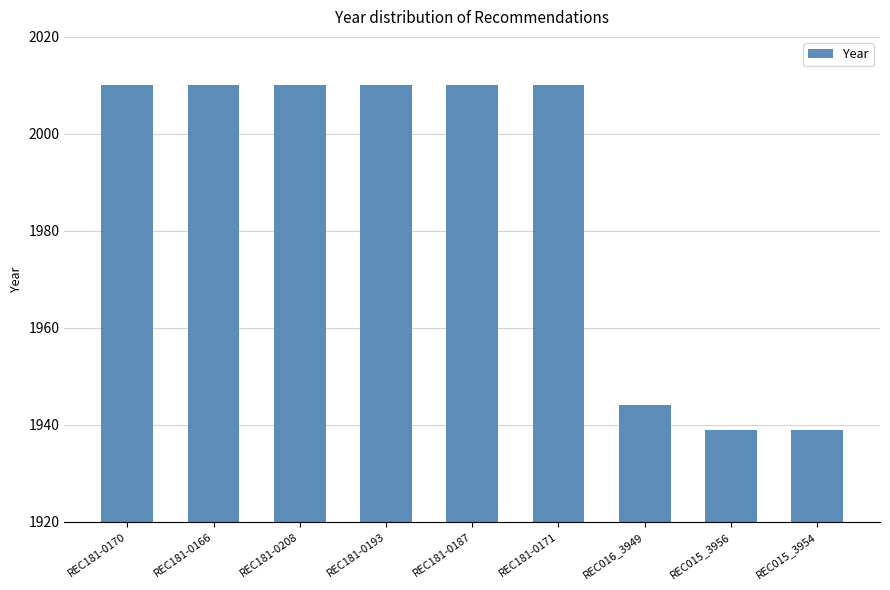

Reading left to right, what are all the values shown in this chart?

2010	2010	2010	2010	2010	2010	1944	1939	1939